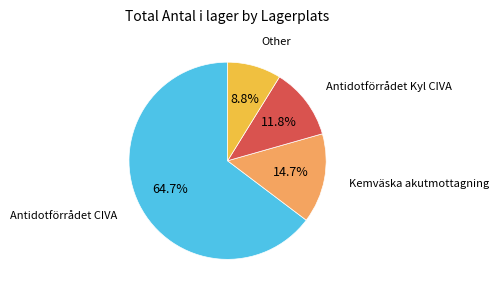

Is there a majority slice in this chart?

Yes